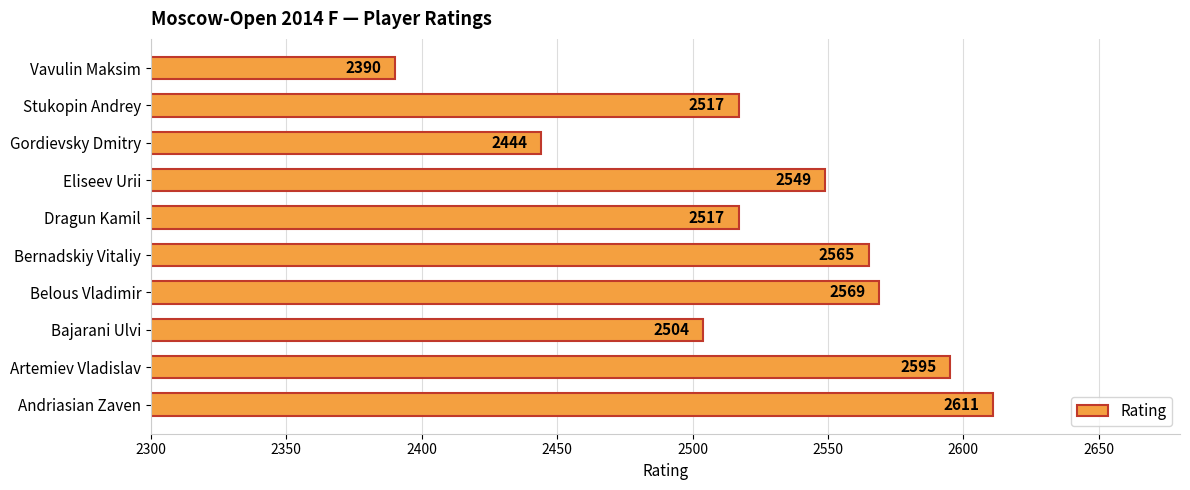

Reading top to bottom, transcribe all the data shown in this chart.

Vavulin Maksim=2390	Stukopin Andrey=2517	Gordievsky Dmitry=2444	Eliseev Urii=2549	Dragun Kamil=2517	Bernadskiy Vitaliy=2565	Belous Vladimir=2569	Bajarani Ulvi=2504	Artemiev Vladislav=2595	Andriasian Zaven=2611